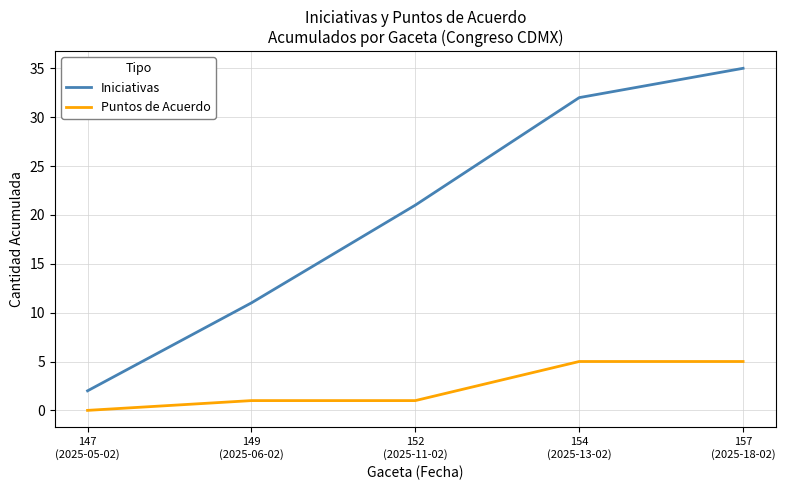

The Iniciativas series shows 35 at 157
(2025-18-02). True or false?

True